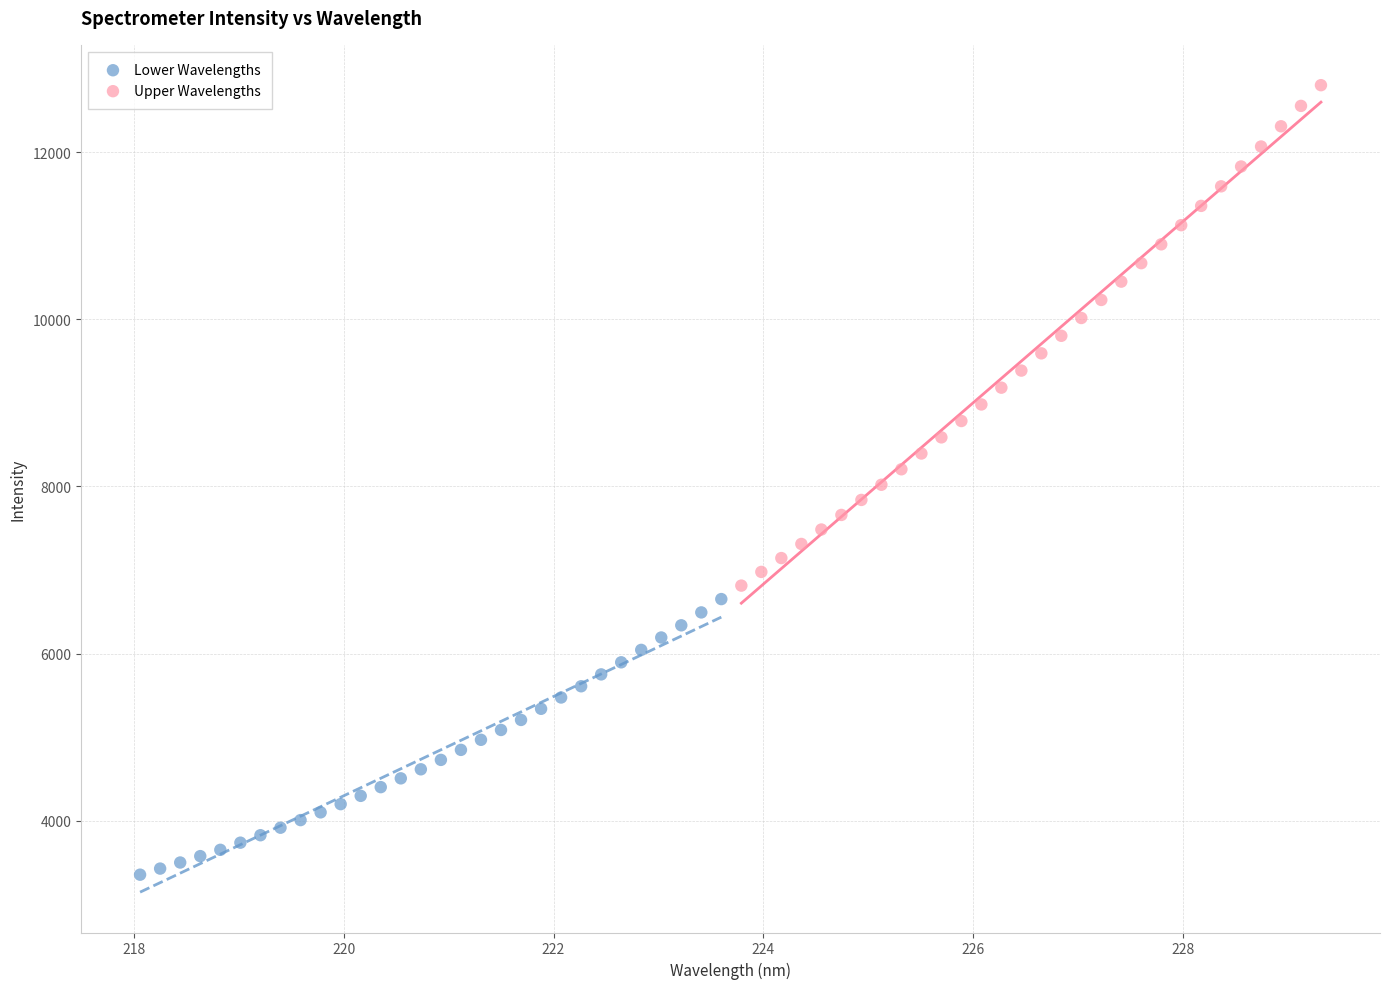

Which series has the widest spread of Y values?

Upper Wavelengths